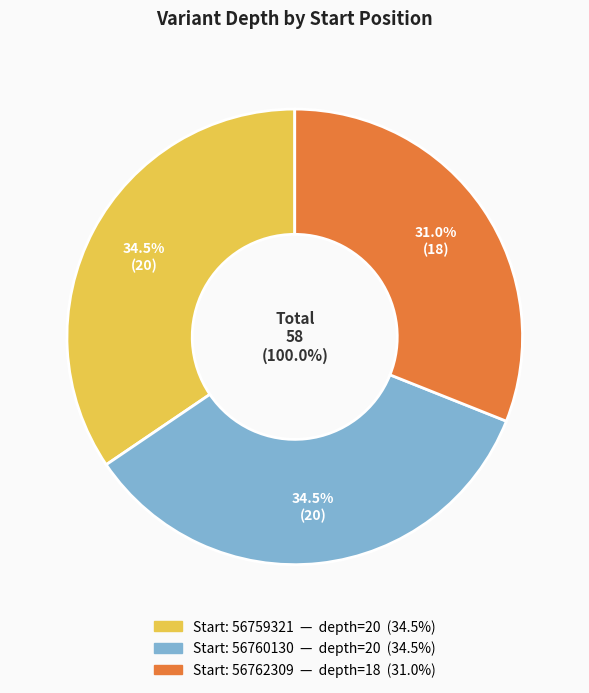

Which slice is the largest?

56759321